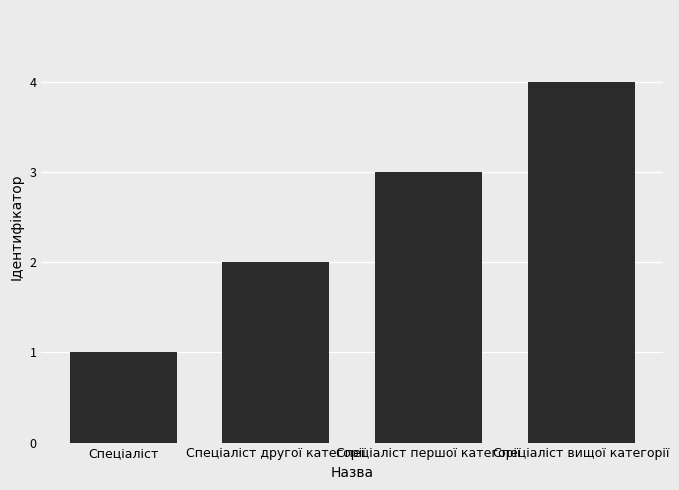

What position from the left is Спеціаліст першої категорії?

3